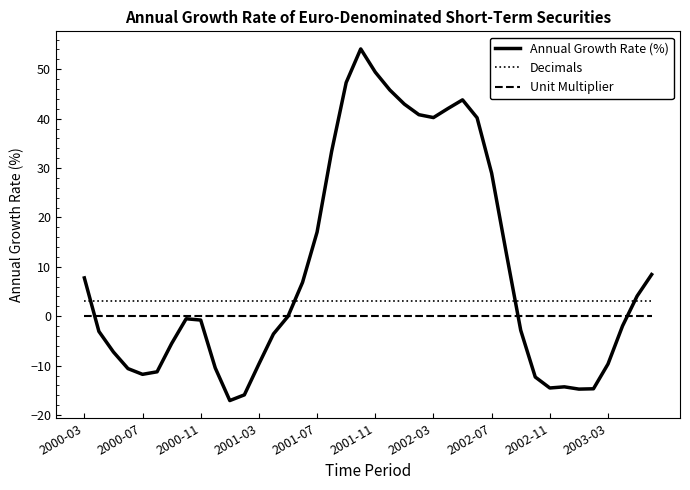

List the series in order of their overall mean, highest first.

Annual Growth Rate (%), Decimals, Unit Multiplier